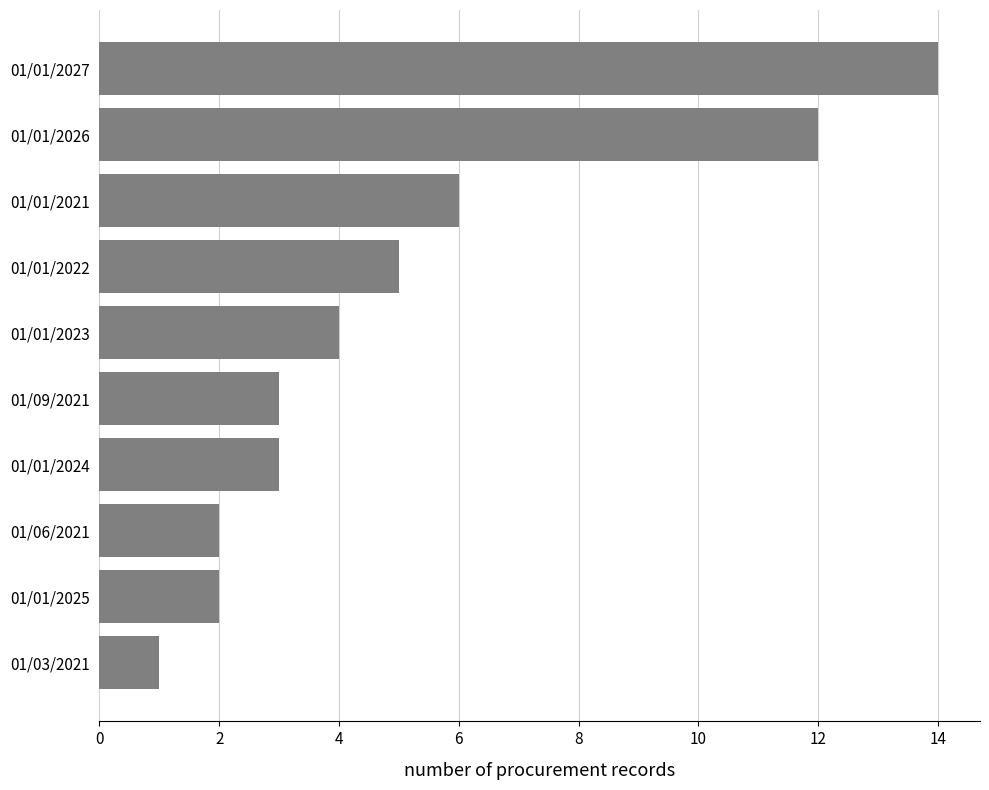

Where is the data nearest to the value 7?

01/01/2021